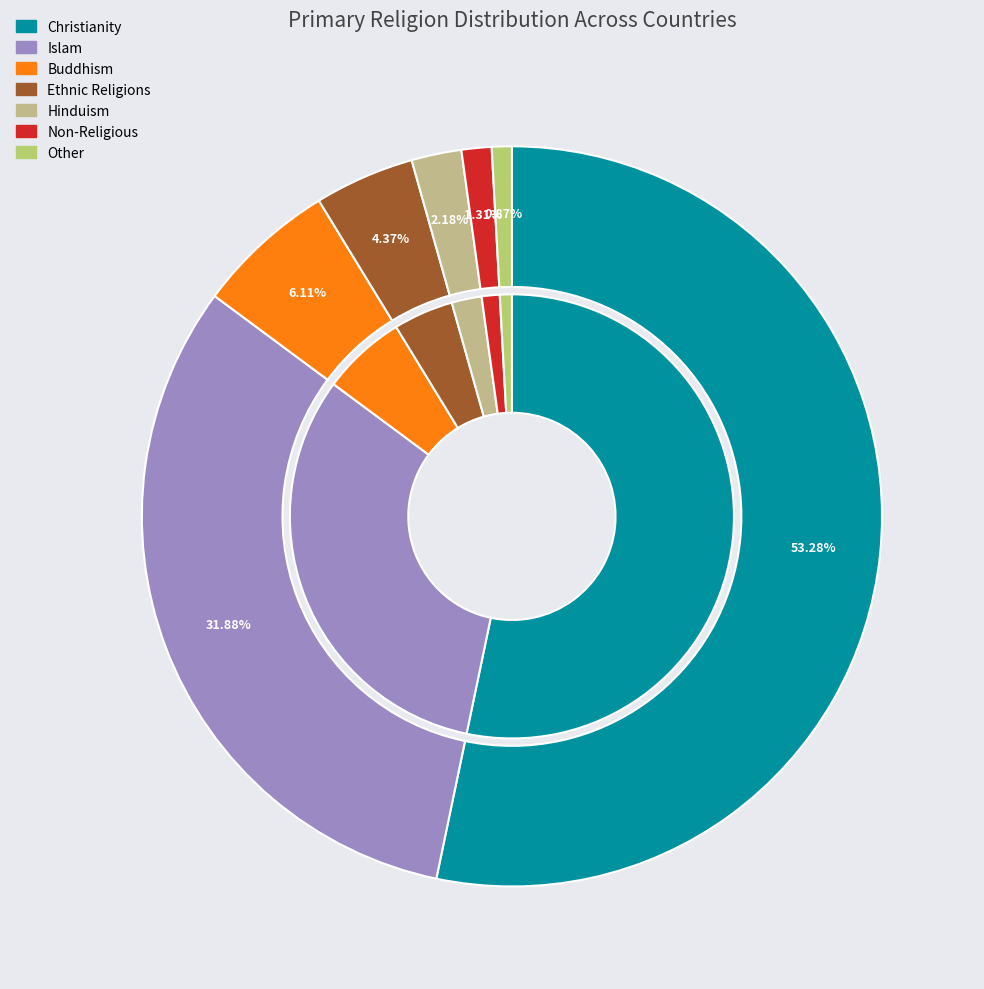

Which slice is the largest?

Christianity